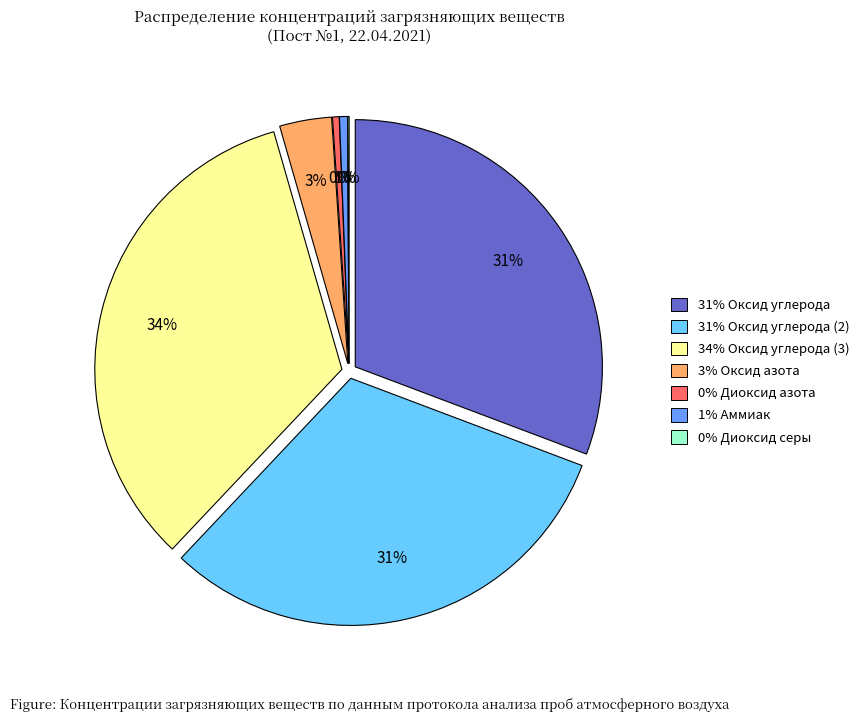

Combined, do Оксид углерода and Аммиак account for over 50%?

No